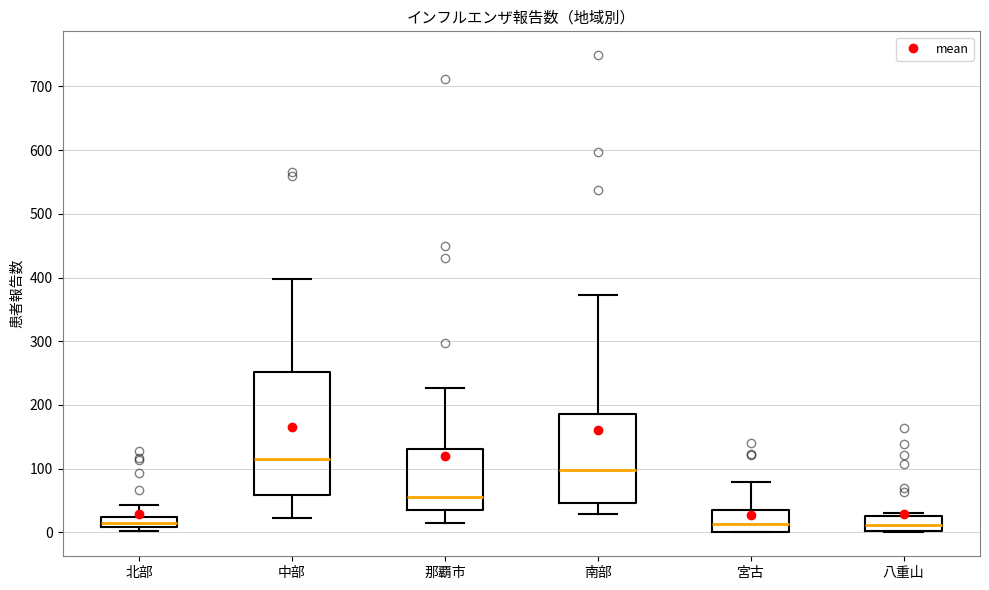

Reading left to right, read every box against the y-axis: the position of its median line, the range the box covers, and the ends of its whiskers. The values are not printed on the chart, so give them approximately, as read against the axis.

北部: median 20 (inside the box), box 10 to 20, whiskers 0 to 40
中部: median 110, box 60 to 250, whiskers 20 to 400
那覇市: median 60, box 40 to 130, whiskers 20 to 230
南部: median 100, box 50 to 190, whiskers 30 to 370
宮古: median 10, box 0 to 30, whiskers 0 to 80
八重山: median 10, box 0 to 30, whiskers 0 to 30 (just above the box's upper edge)